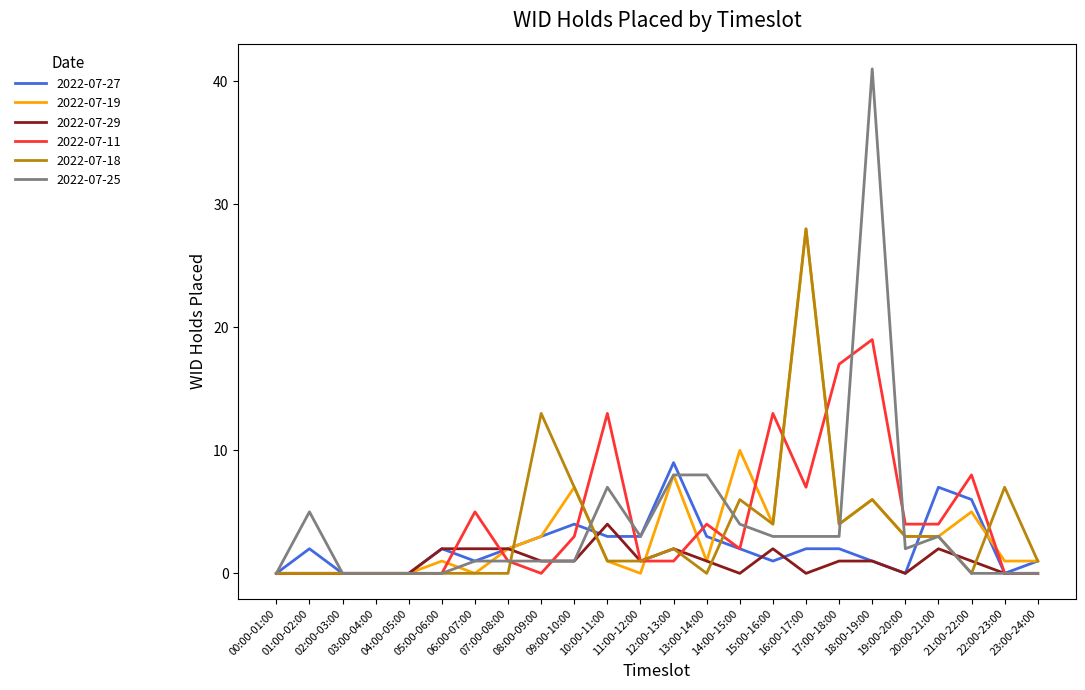

What is the average value of the 2022-07-29 series?

1